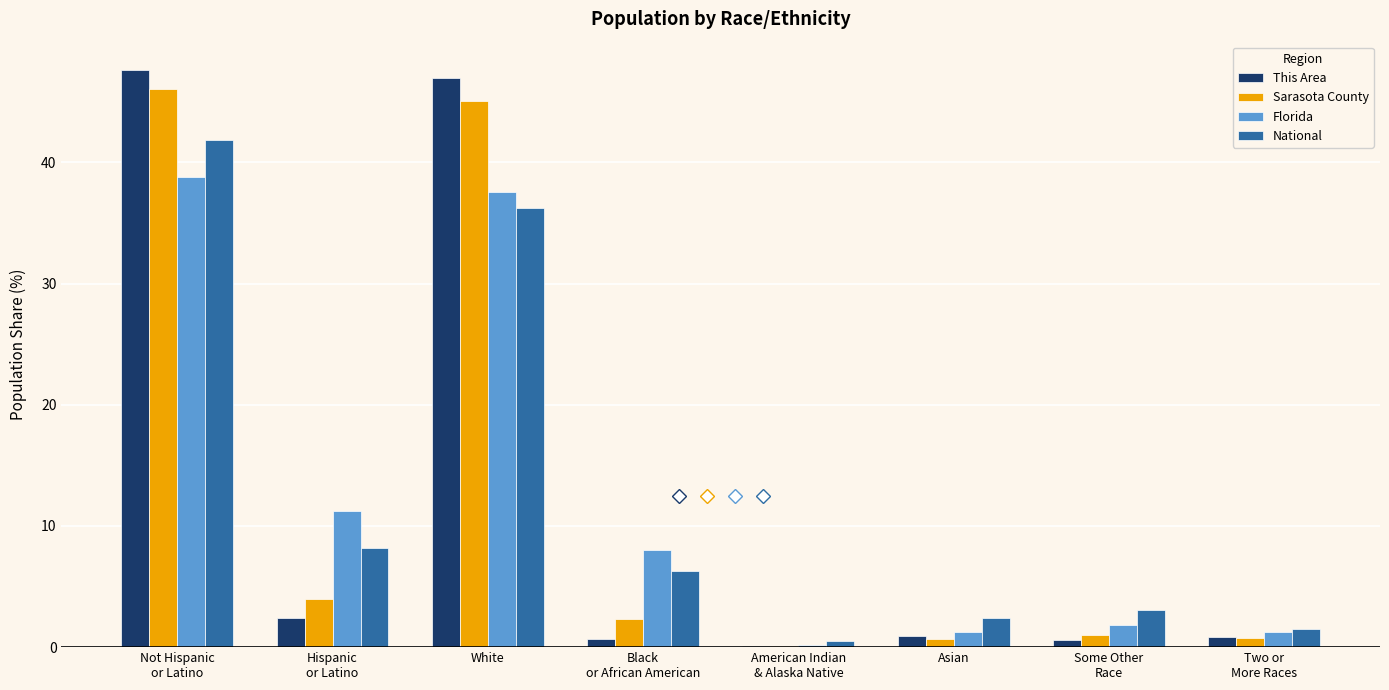

Read the Florida value at Two or
More Races.

1.3